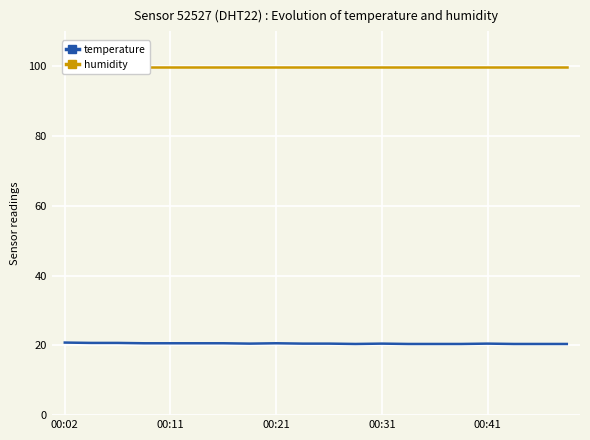

True or false: temperature and humidity cross at least once.

False